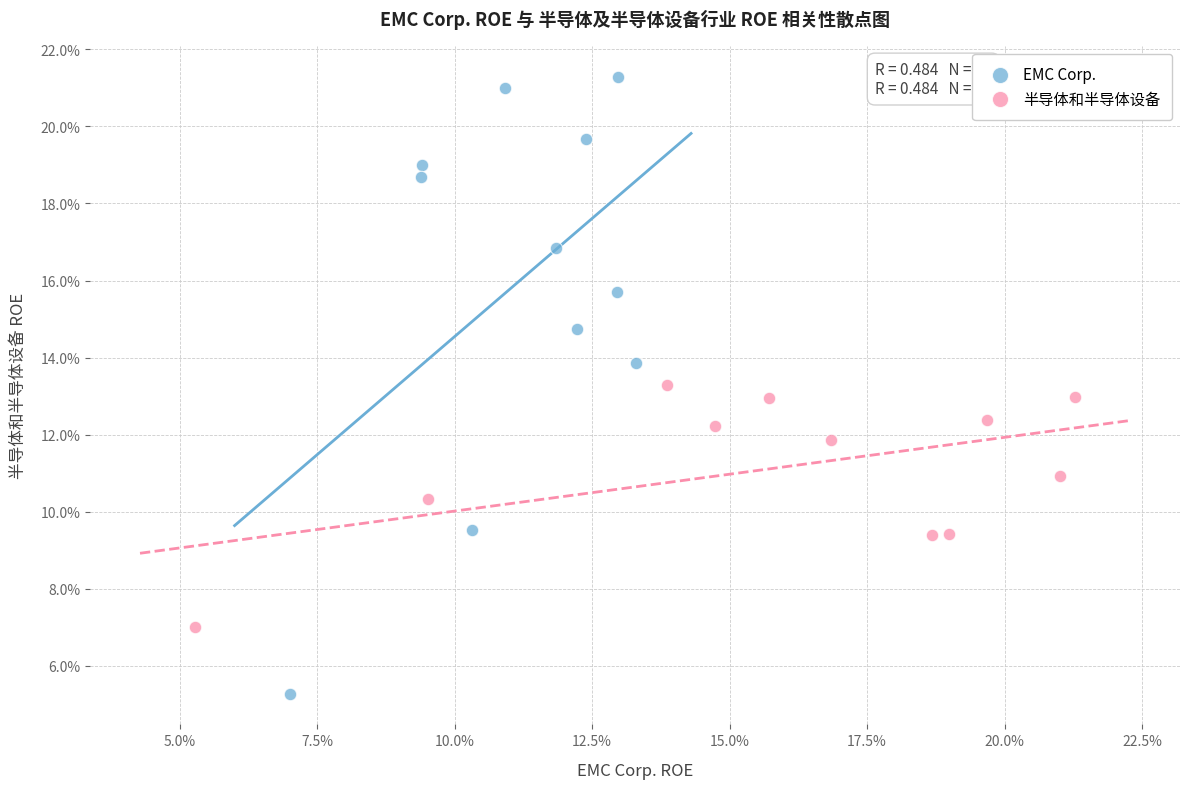

Which series contains the lowest Y value?

EMC Corp.